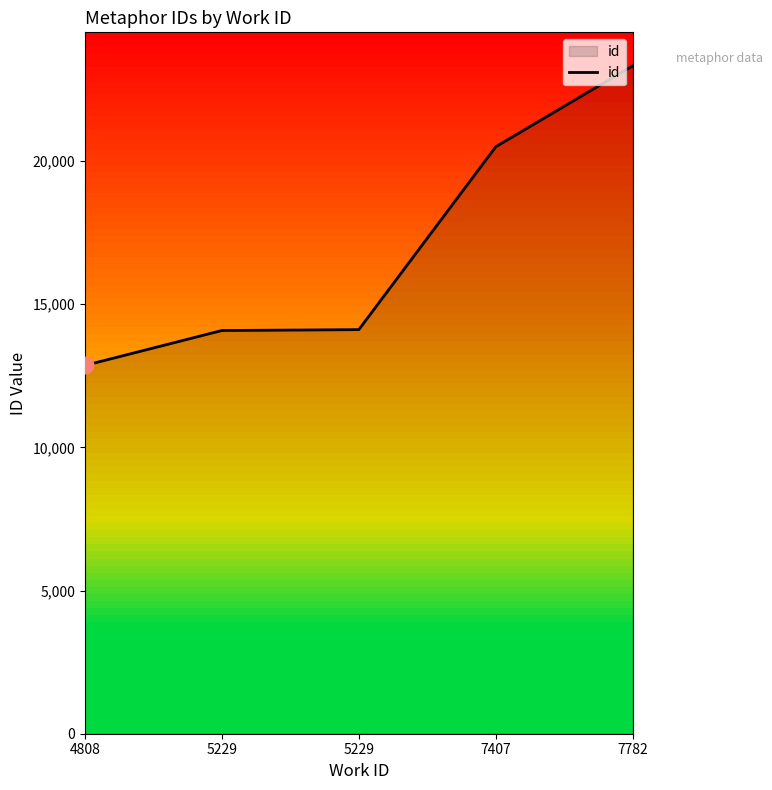

What is the maximum value shown in the chart?

23328